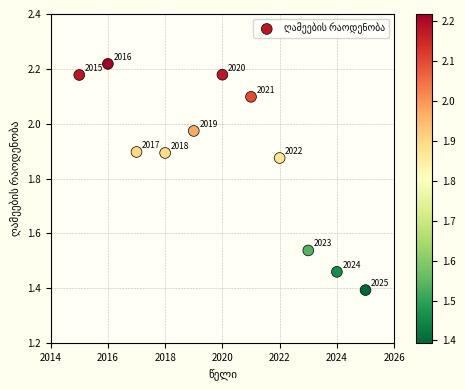

What is the range of X values (max minus min)?

10.0